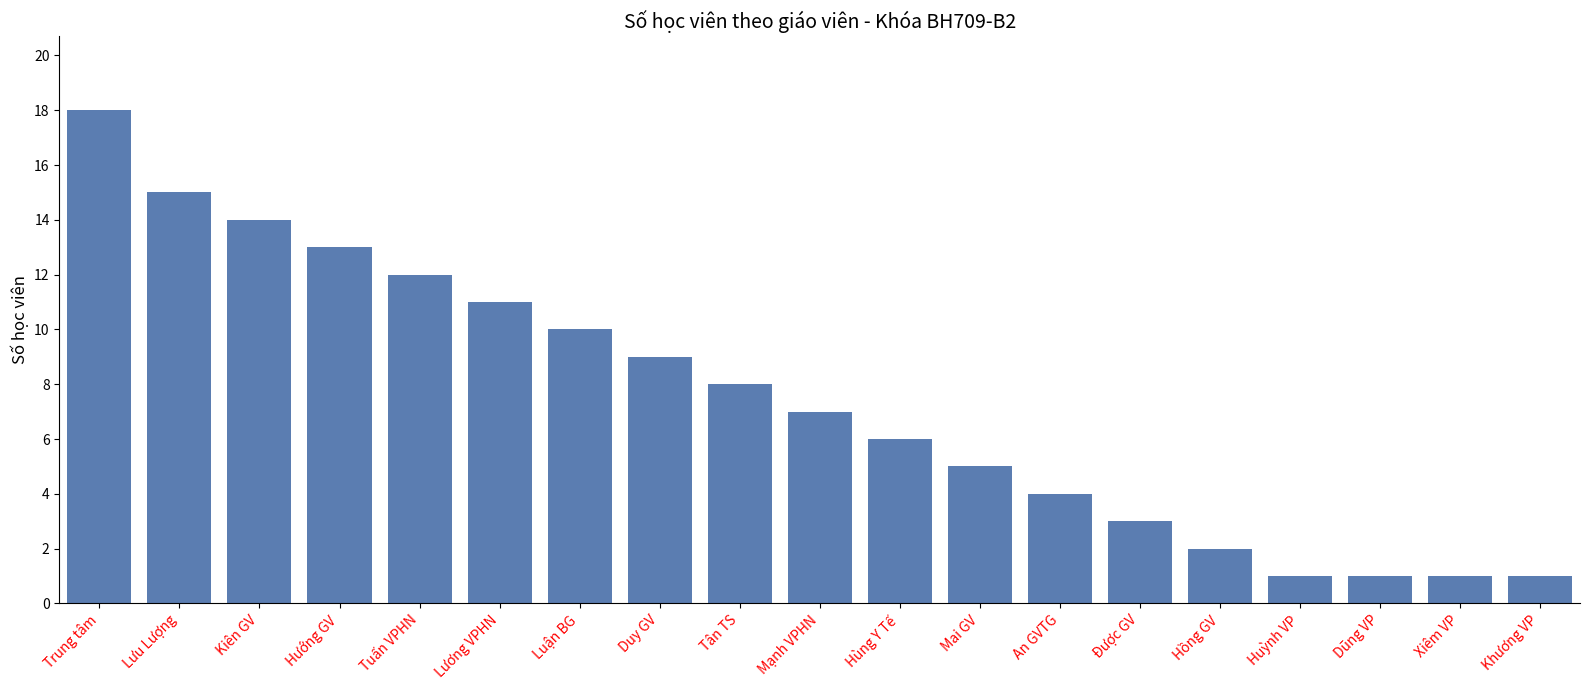

Reading left to right, what are all the values shown in this chart?

Trung tâm=18	Lưu Lượng=15	Kiên GV=14	Hướng GV=13	Tuấn VPHN=12	Lương VPHN=11	Luận BG=10	Duy GV=9	Tân TS=8	Mạnh VPHN=7	Hùng Y Tế=6	Mai GV=5	An GVTG=4	Được GV=3	Hồng GV=2	Huỳnh VP=1	Dũng VP=1	Xiêm VP=1	Khương VP=1